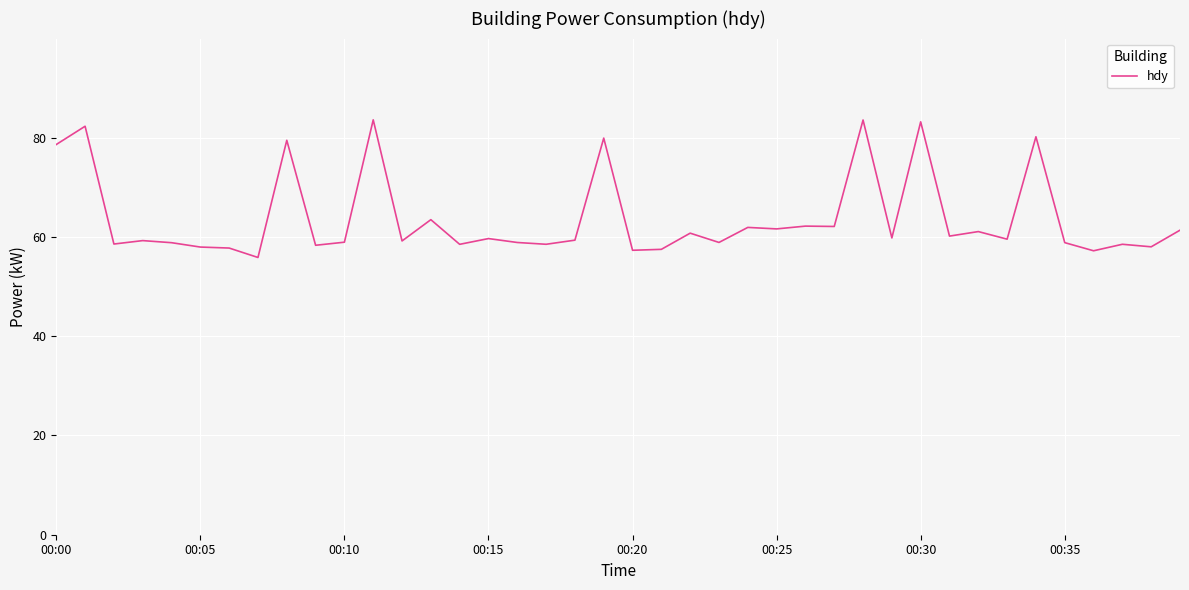

What is the minimum value shown in the chart?

55.9